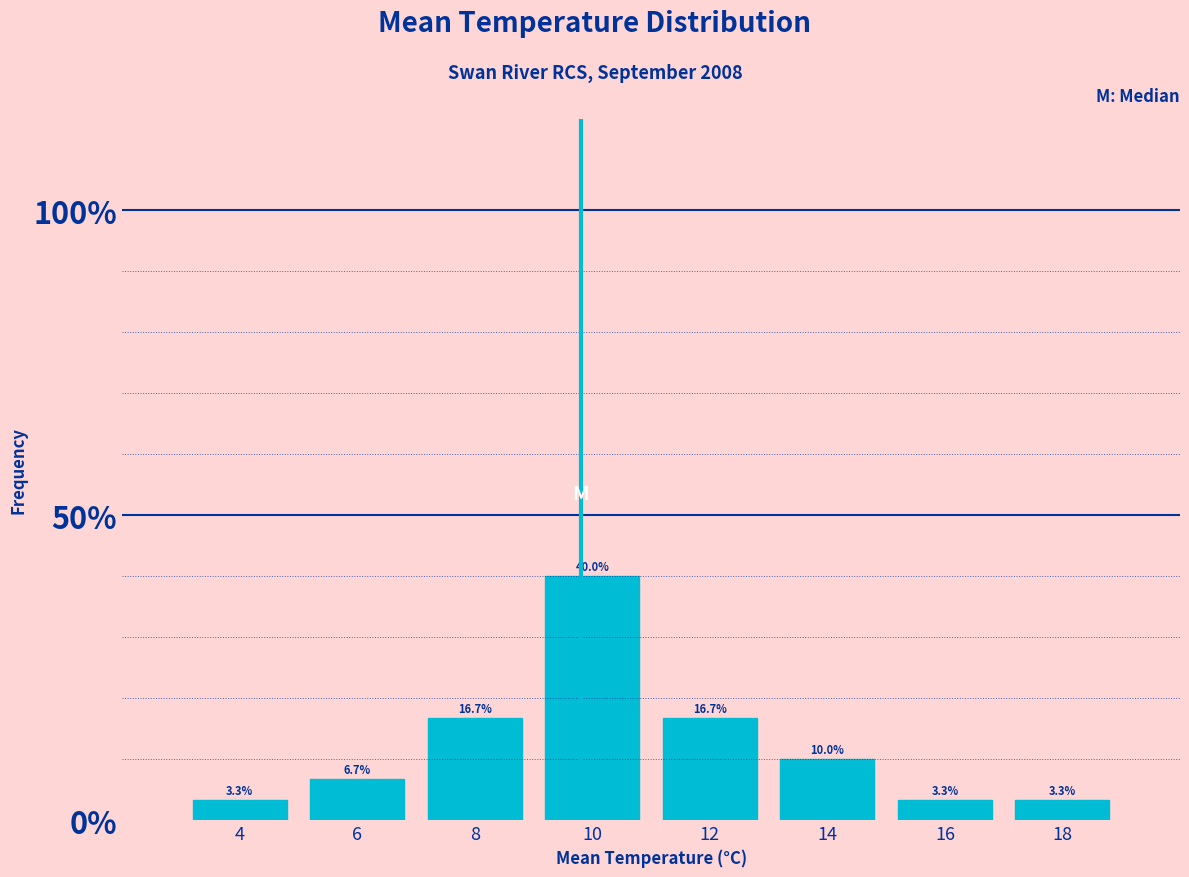

Reading left to right, transcribe all the data shown in this chart.

4=3.3	6=6.7	8=16.7	10=40.0	12=16.7	14=10.0	16=3.3	18=3.3